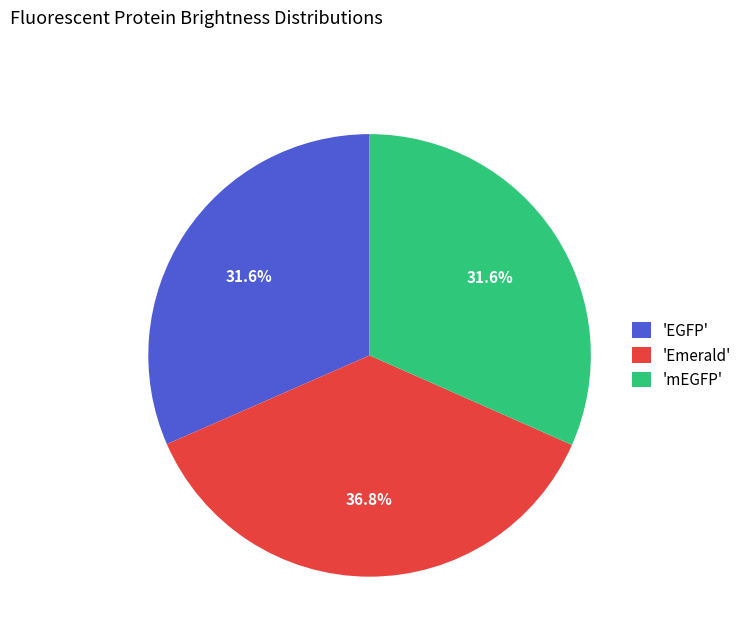

What is the largest slice in the pie chart?

'Emerald'